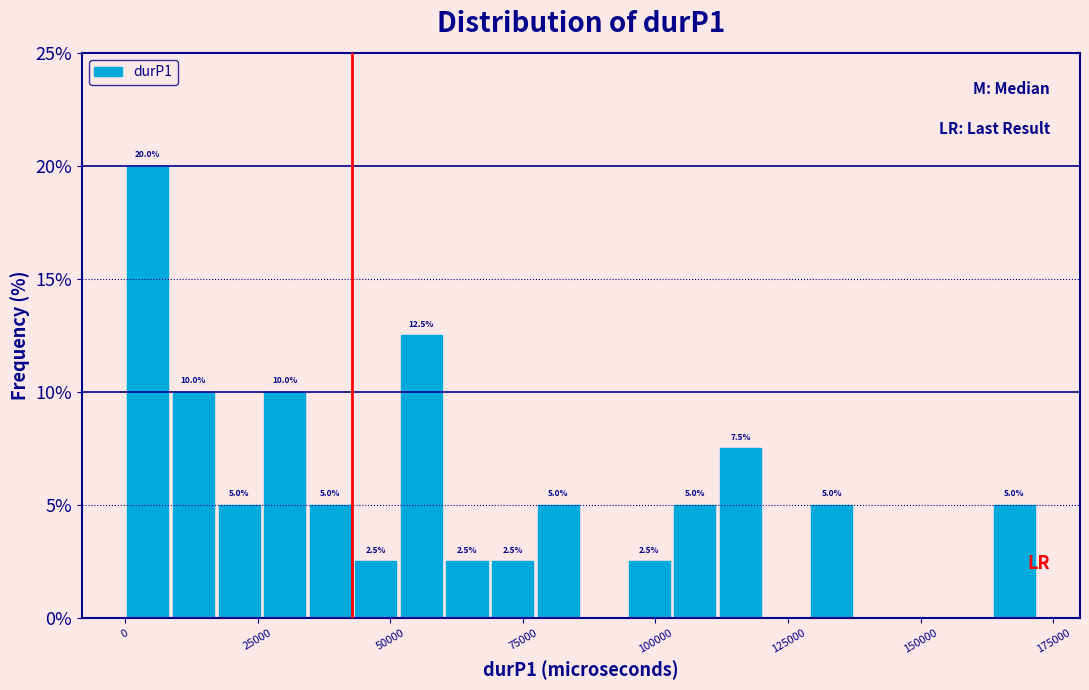

Around what value on the x-axis is the tallest bar? Give the approximate position of its centre, as read against the axis.

5000